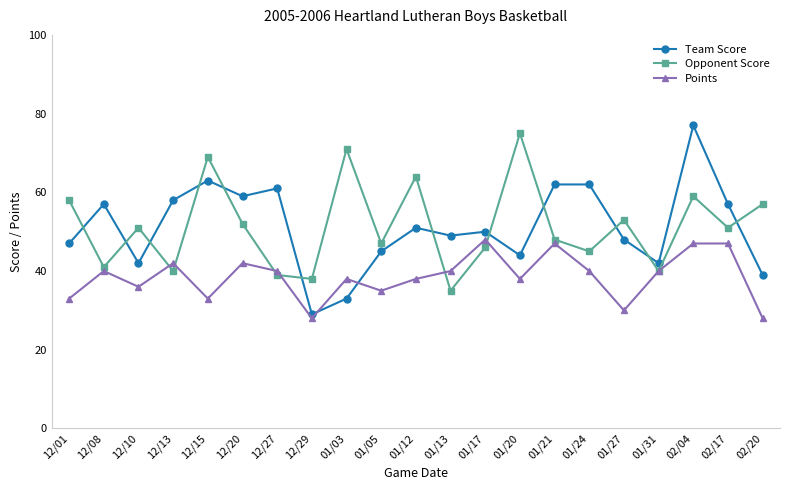

Reading left to right, transcribe all the data shown in this chart.

Team Score: 47	57	42	58	63	59	61	29	33	45	51	49	50	44	62	62	48	42	77	57	39
Opponent Score: 58	41	51	40	69	52	39	38	71	47	64	35	46	75	48	45	53	40	59	51	57
Points: 33	40	36	42	33	42	40	28	38	35	38	40	48	38	47	40	30	40	47	47	28